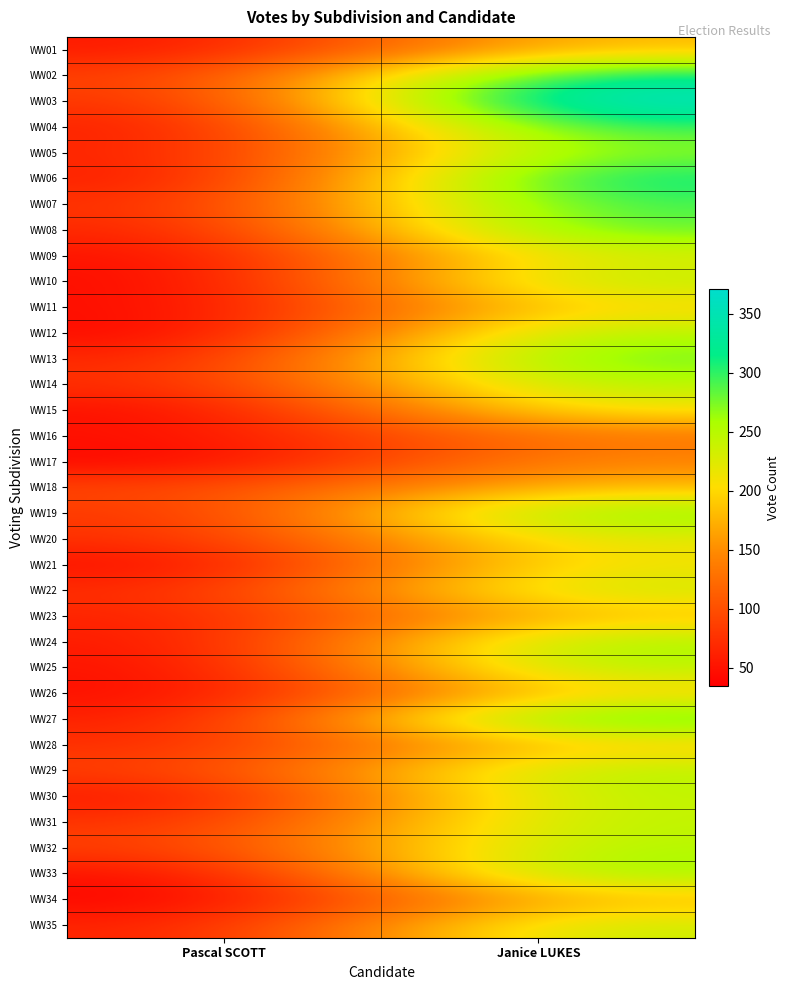

At which category is the sum across all series the highest?

Janice LUKES